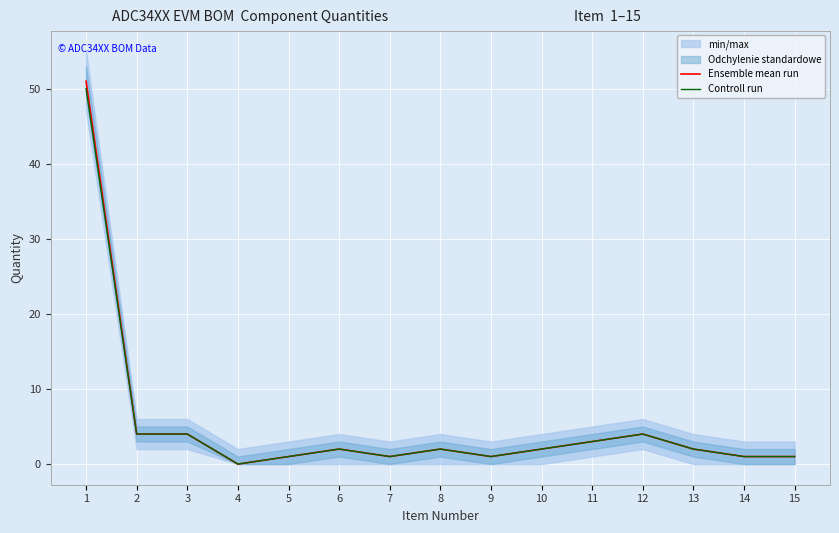

Which has a higher value, 15 or 6?

6